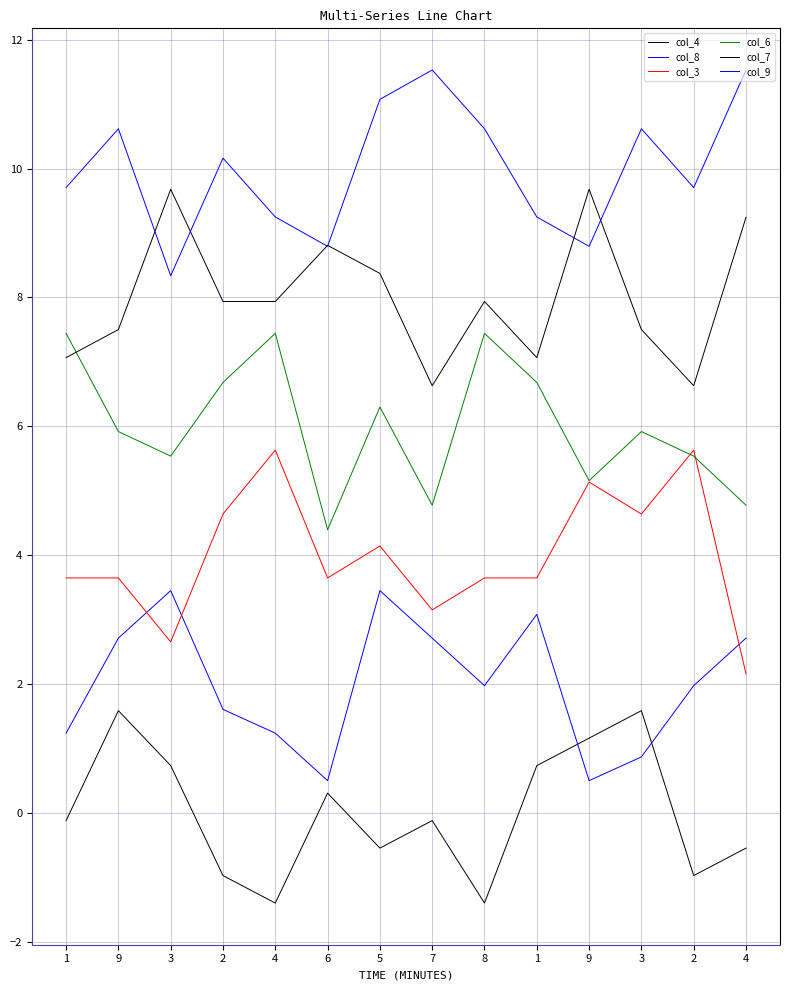

Does the chart display data point markers on the line(s)?

No